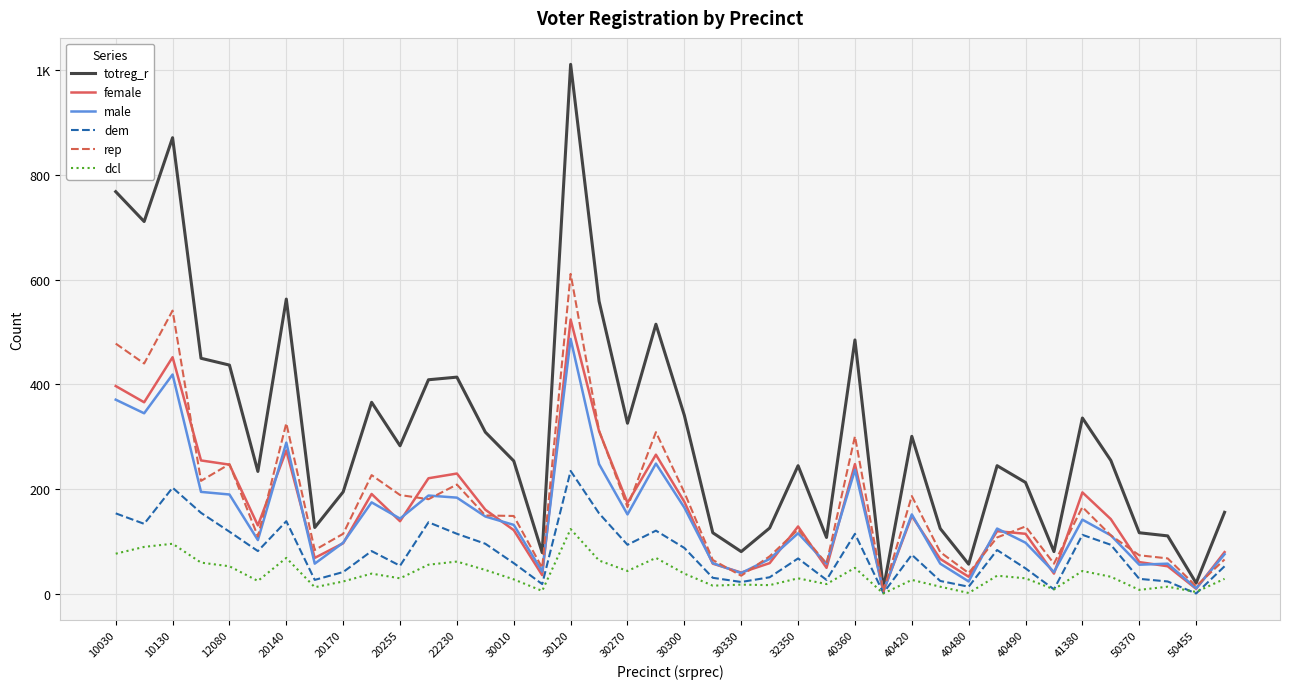

Does the chart display data point markers on the line(s)?

No